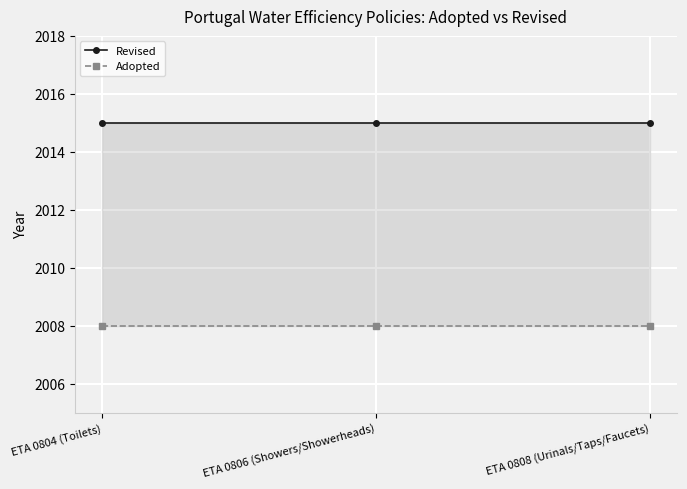

Is the value of Adopted at ETA 0804 (Toilets) greater than the value of Revised at ETA 0808 (Urinals/Taps/Faucets)?

No